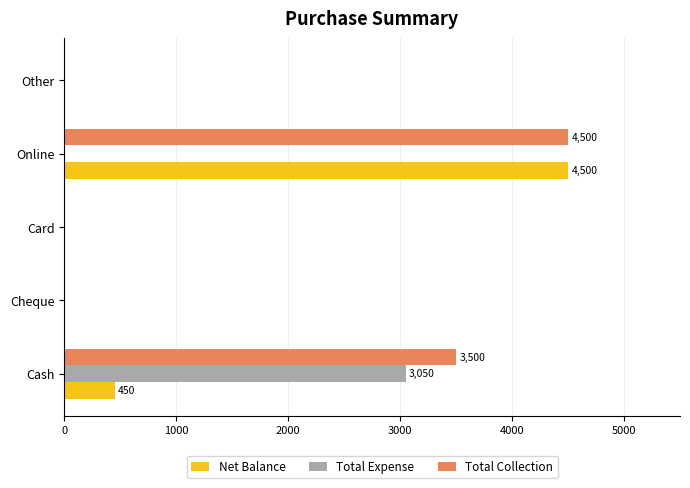

True or false: Net Balance has a value of -2366 at Card.

False